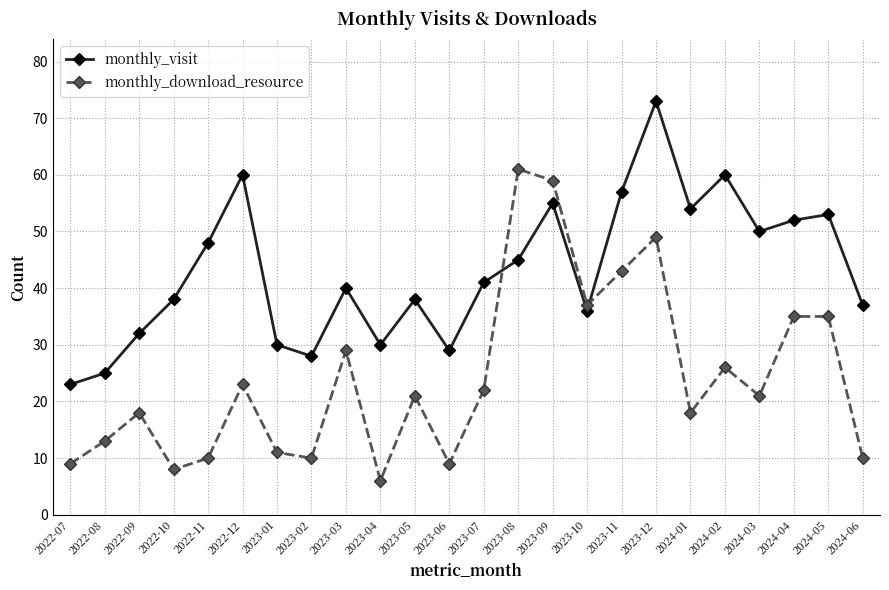

What position from the left is 2023-09?

15